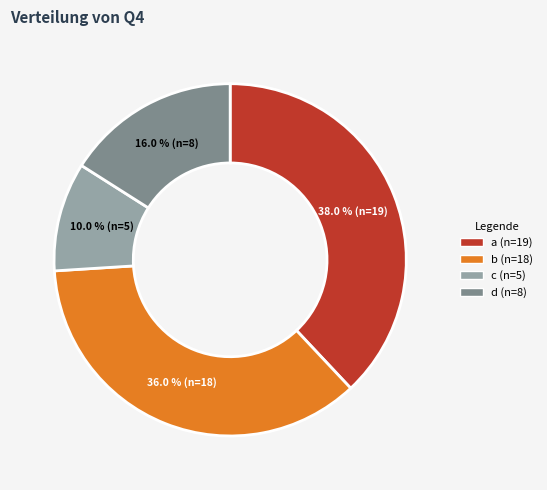

Is there a majority slice in this chart?

No